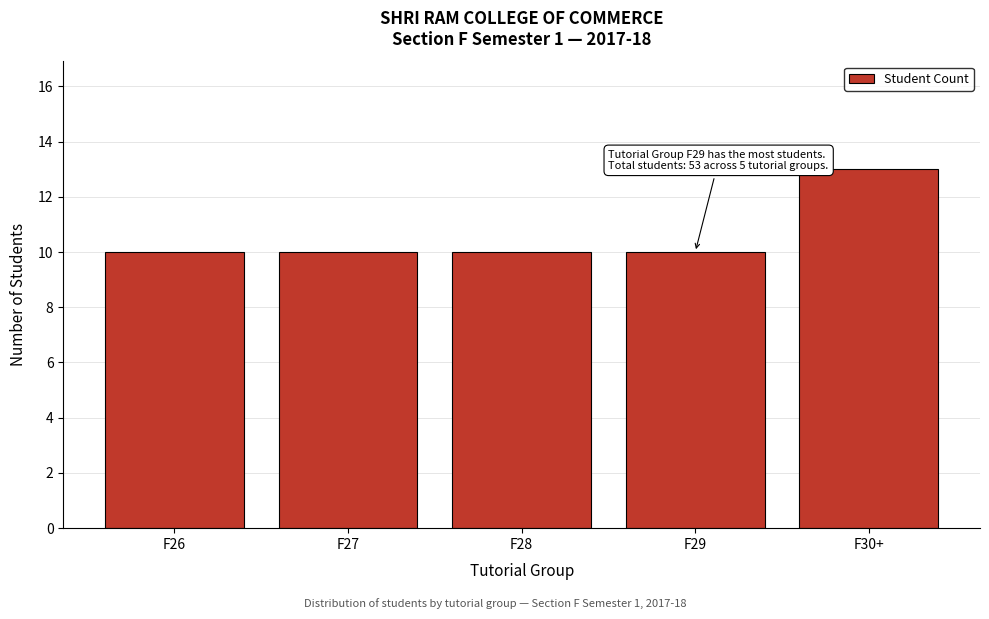

Reading left to right, extract all data points from this chart.

10	10	10	10	13